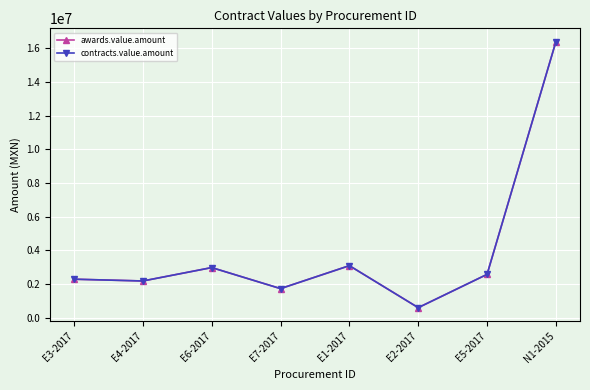

True or false: contracts.value.amount and awards.value.amount cross at least once.

False